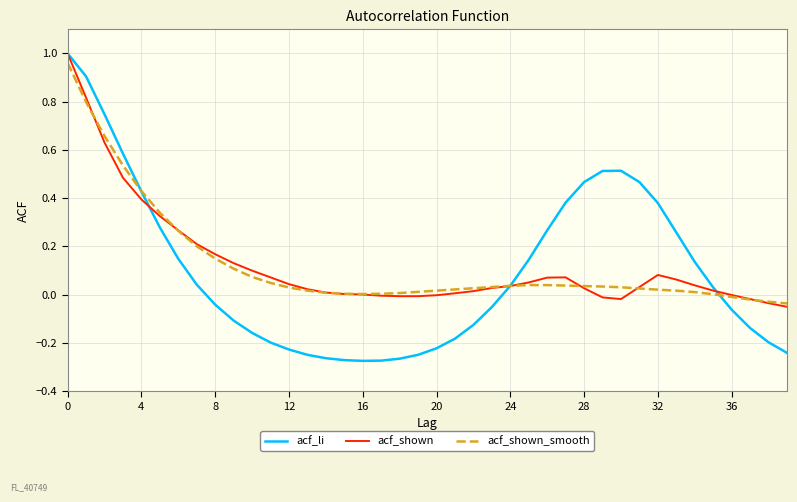

Which series has the widest spread of values?

acf_li